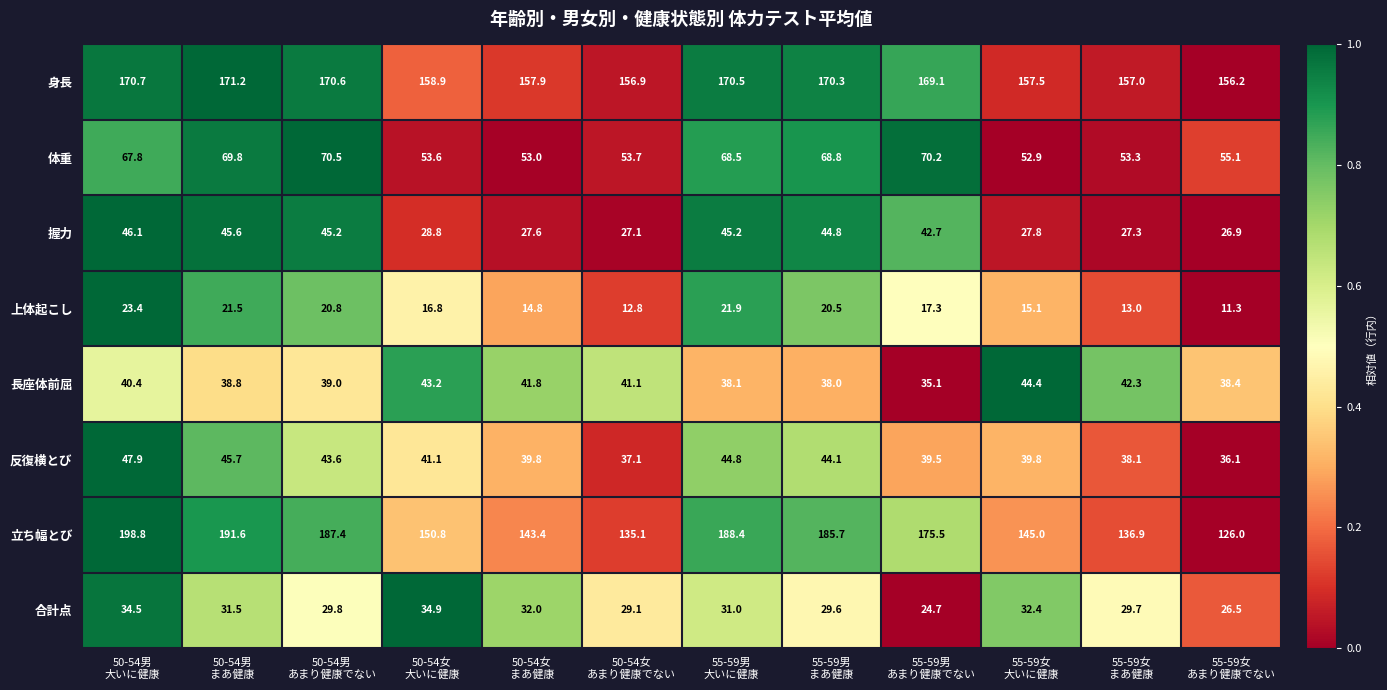

What is the greatest value displayed?

198.8